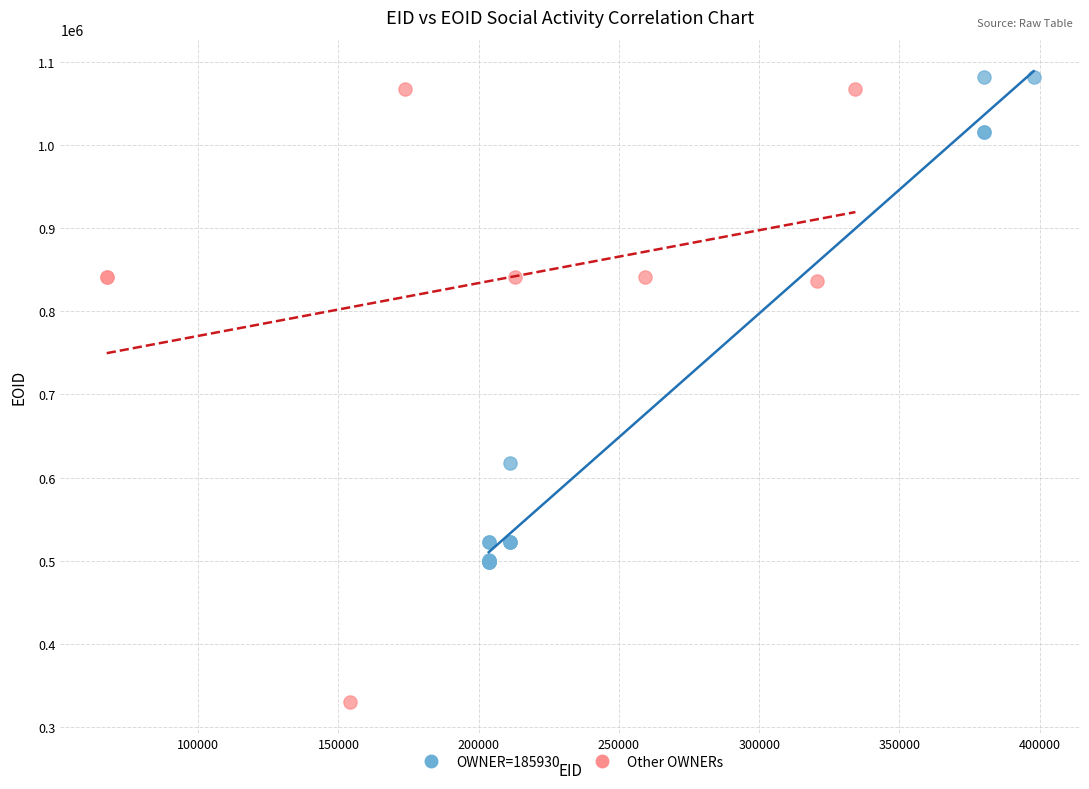

Which series has the largest Y range (max minus min)?

Other OWNERs